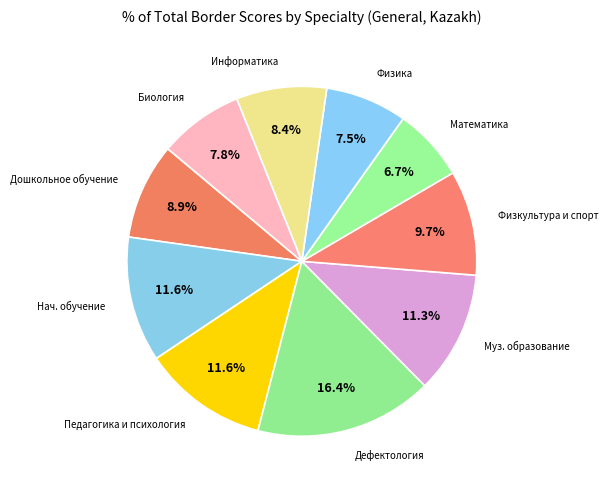

Is there a majority slice in this chart?

No